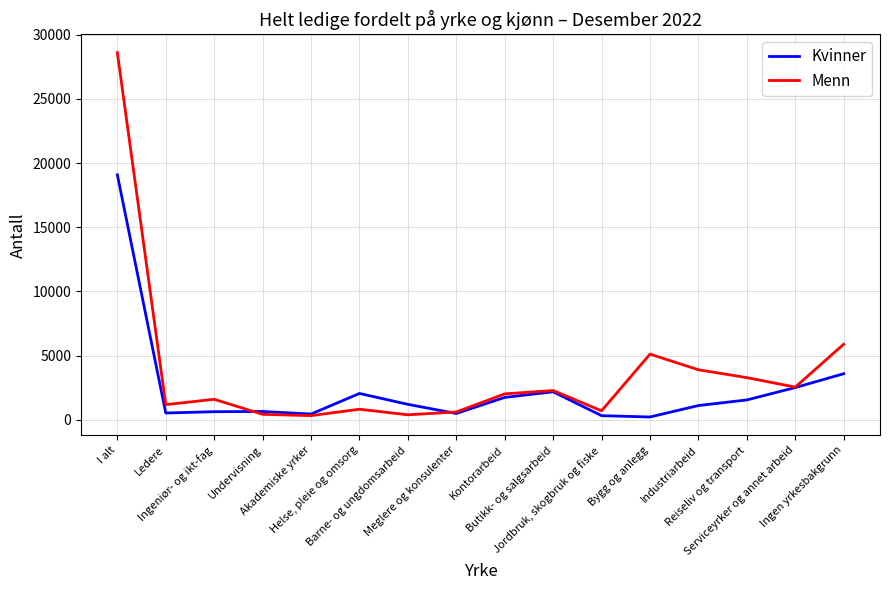

List the series in order of their overall mean, lowest first.

Kvinner, Menn